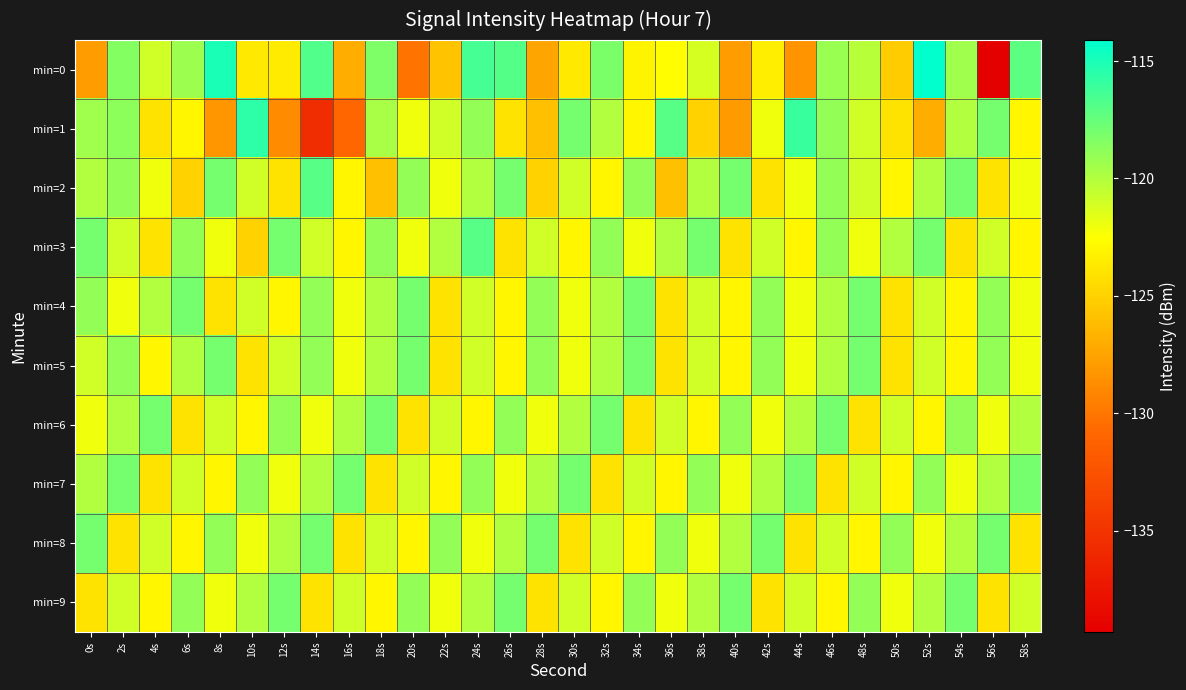

Between 36s and 46s, which is larger?

46s